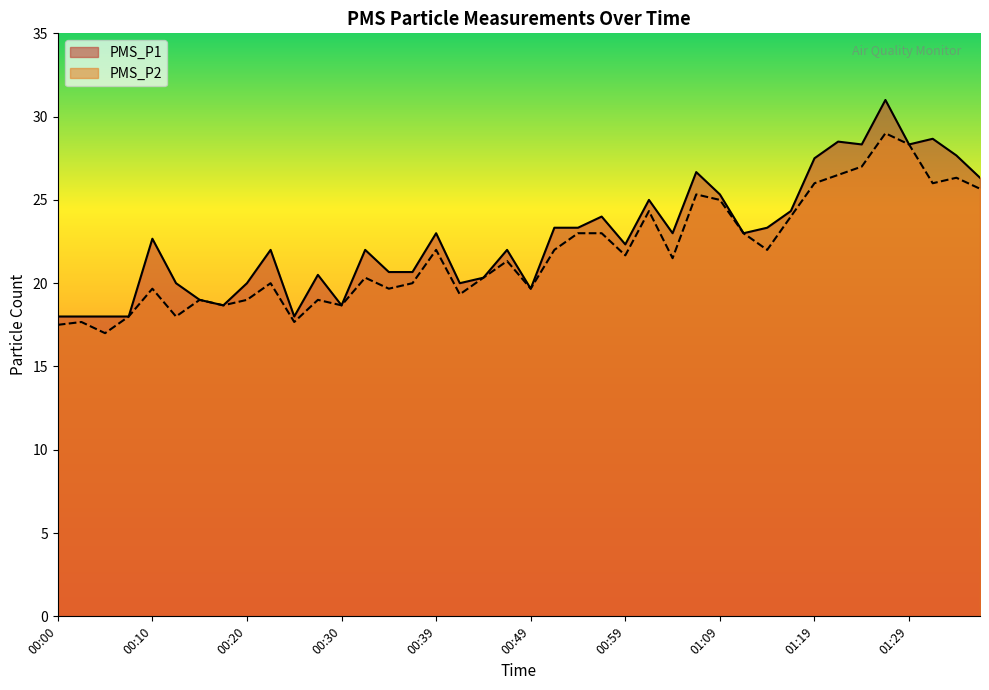

What are all the series names shown in the legend?

PMS_P1, PMS_P2